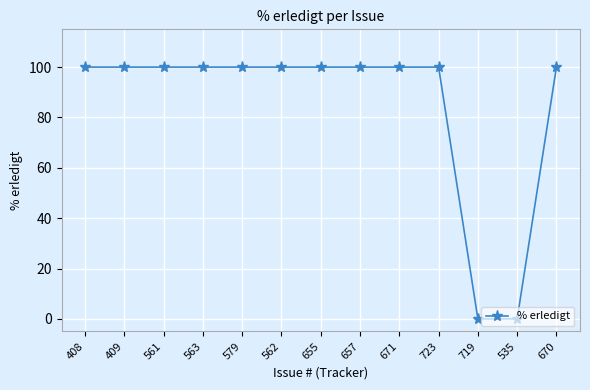

What is the difference between the maximum and second lowest values?

100